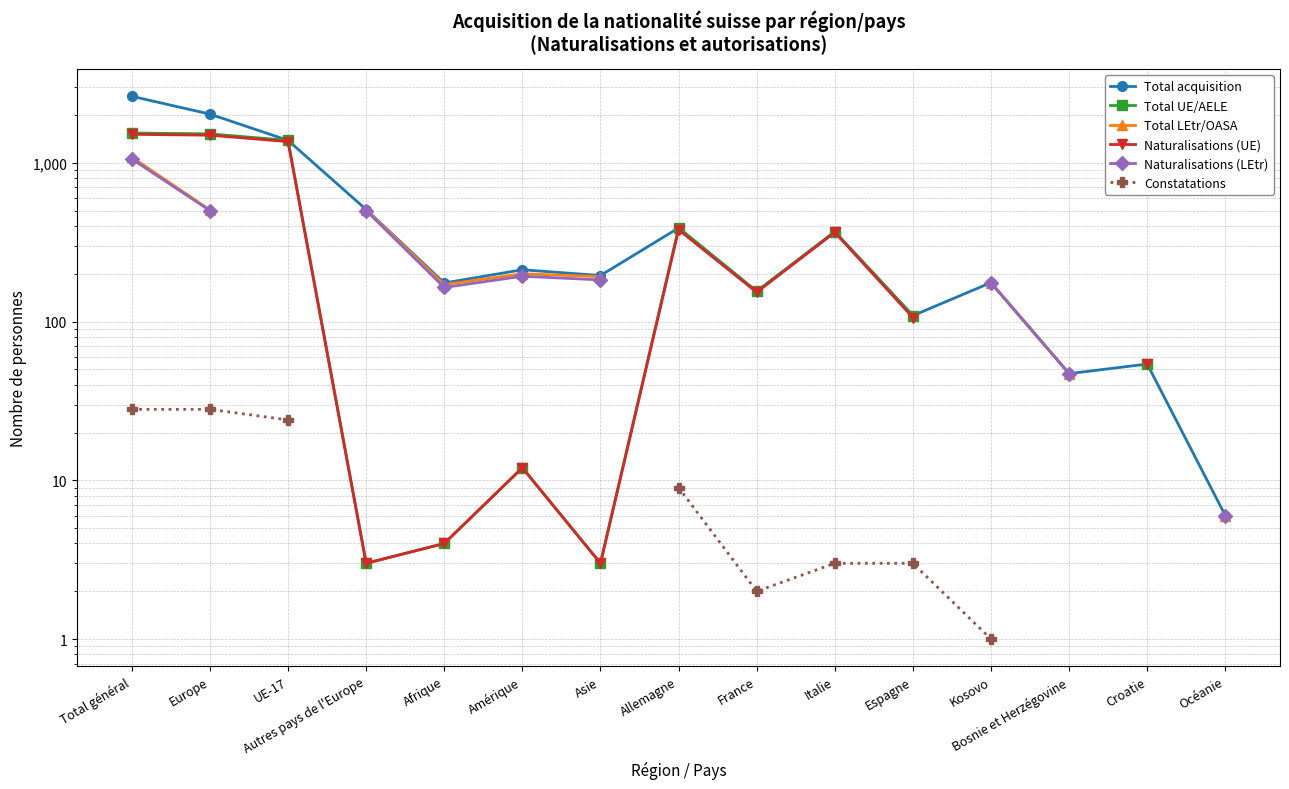

At which label is Constatations closest to 14?

Allemagne